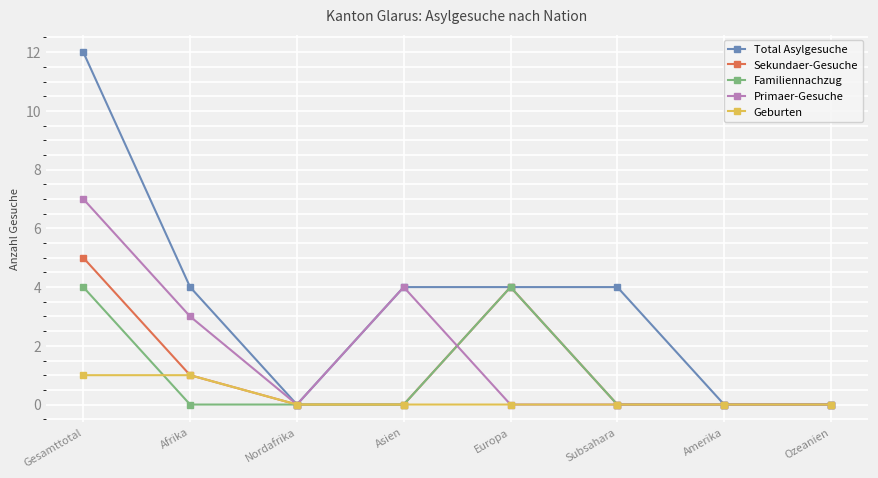

At which category does Primaer-Gesuche reach its first local peak?

Asien